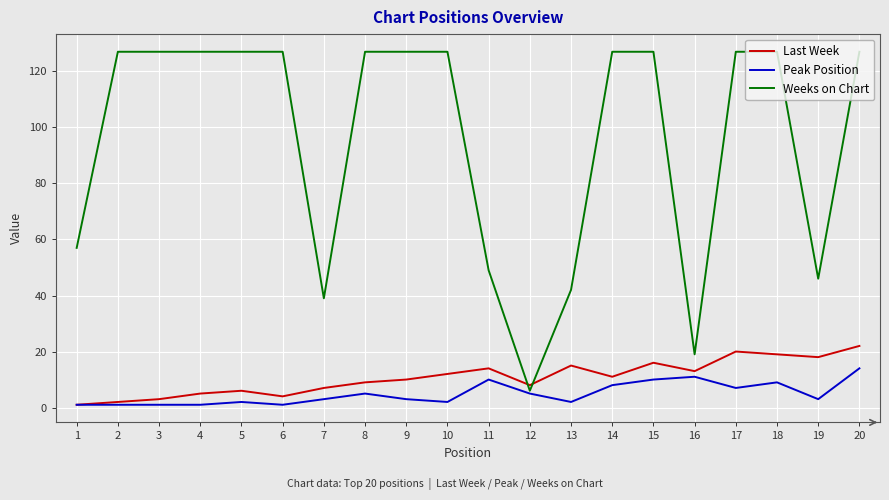

Which category has the highest value in the Peak Position series?

20